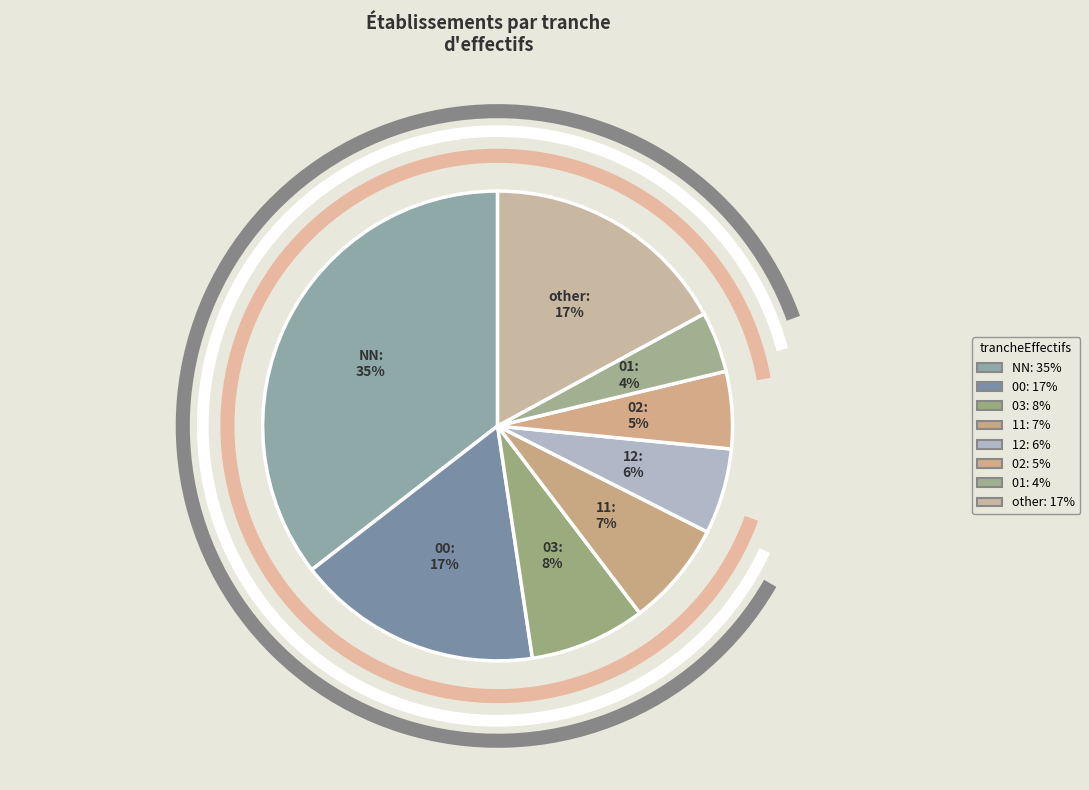

Is the sum of 00 and 03 greater than half?

No